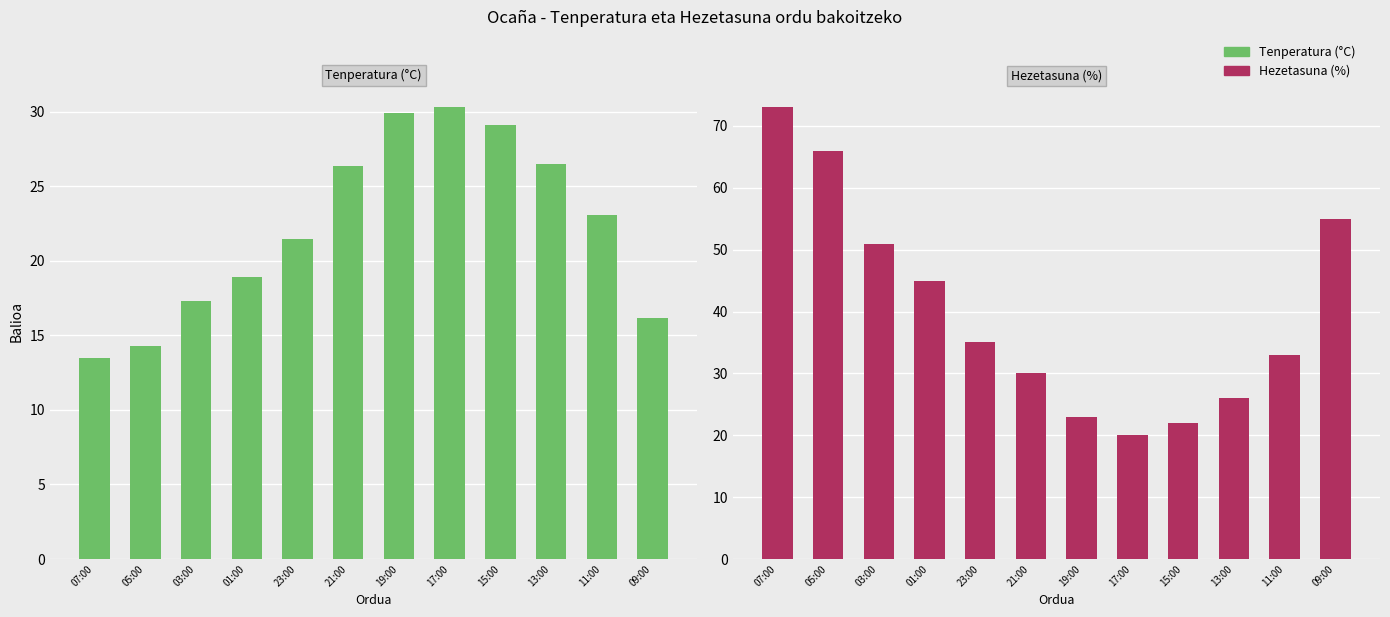

What is the difference between the maximum and minimum values in the Tenperatura (°C) series?

16.8